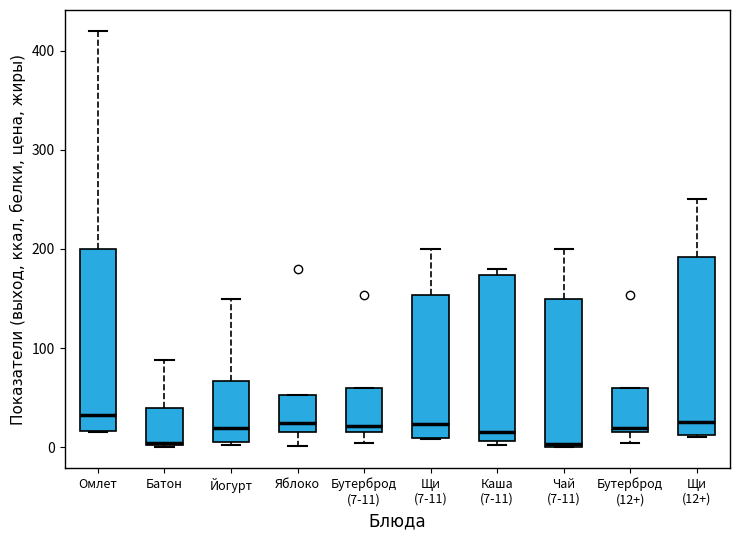

Where is the upper edge of the box for Щи (7-11) on the y-axis? The values are not printed on the chart, so give them approximately, as read against the axis.

150